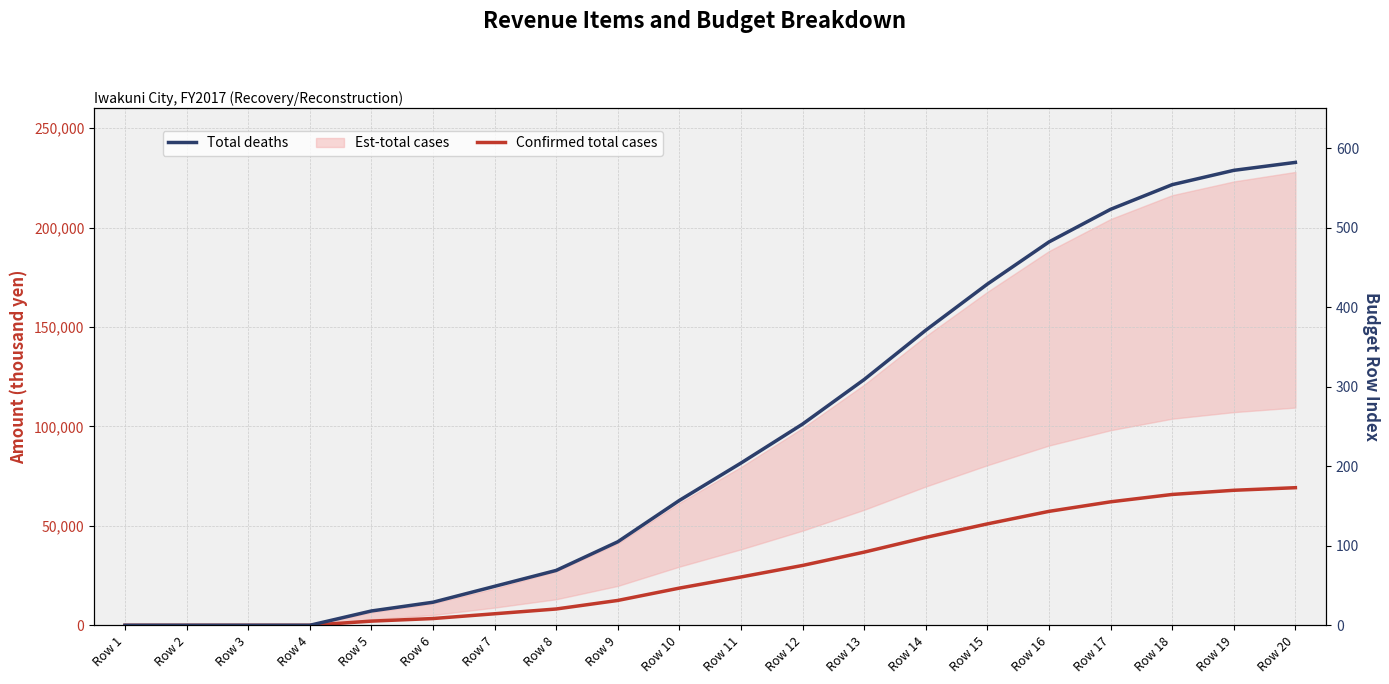

Between Row 8 and Row 11, which series saw the biggest shift?

Confirmed total cases